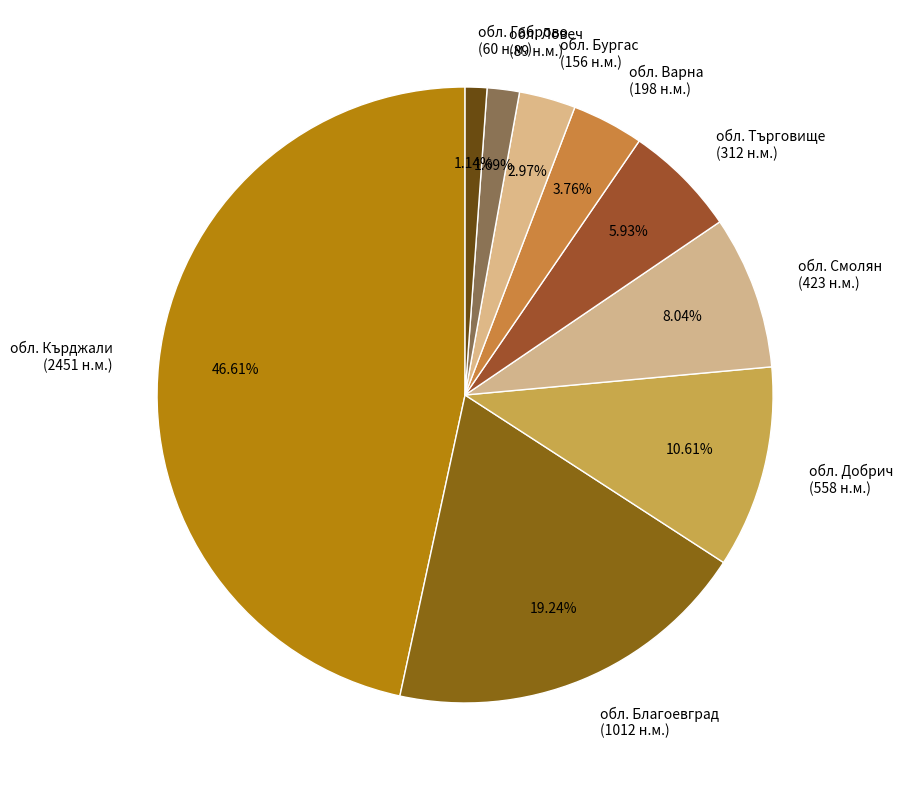

Which has a higher value, обл. Кърджали or обл. Търговище?

обл. Кърджали